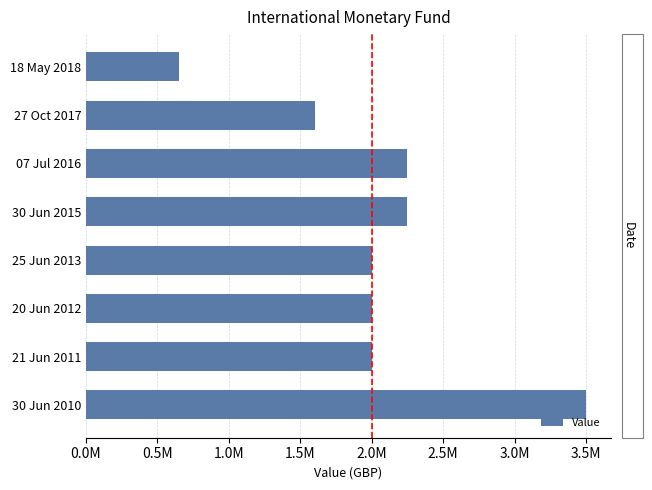

Does the chart contain any negative values?

No